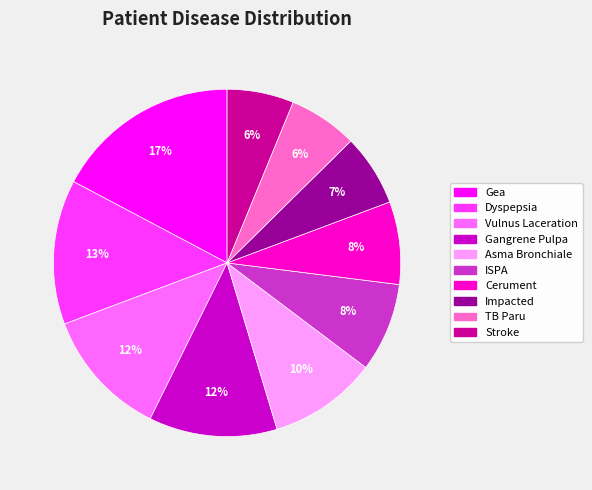

The Asma Bronchiale slice represents 10% of the pie. True or false?

True